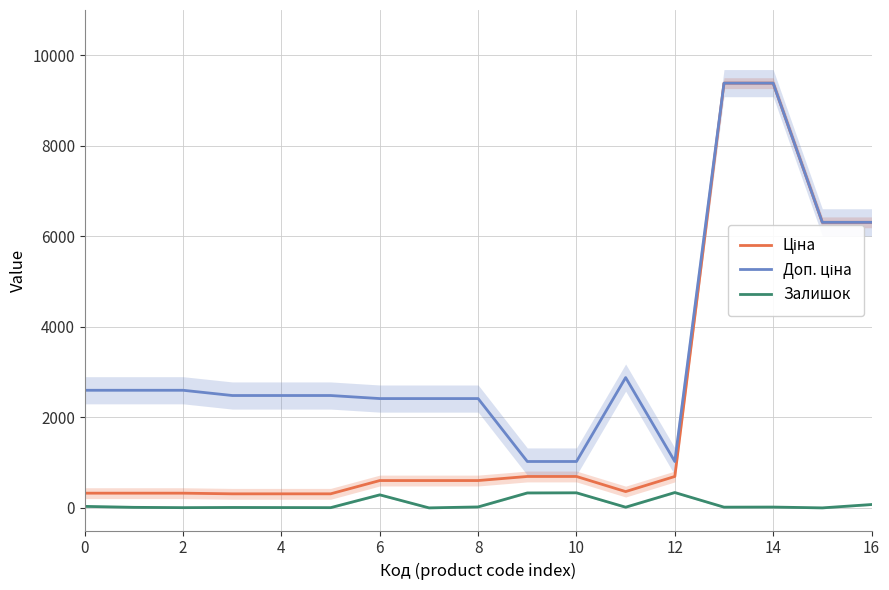

Is it true that Залишок equals 4.7 at 4?

False